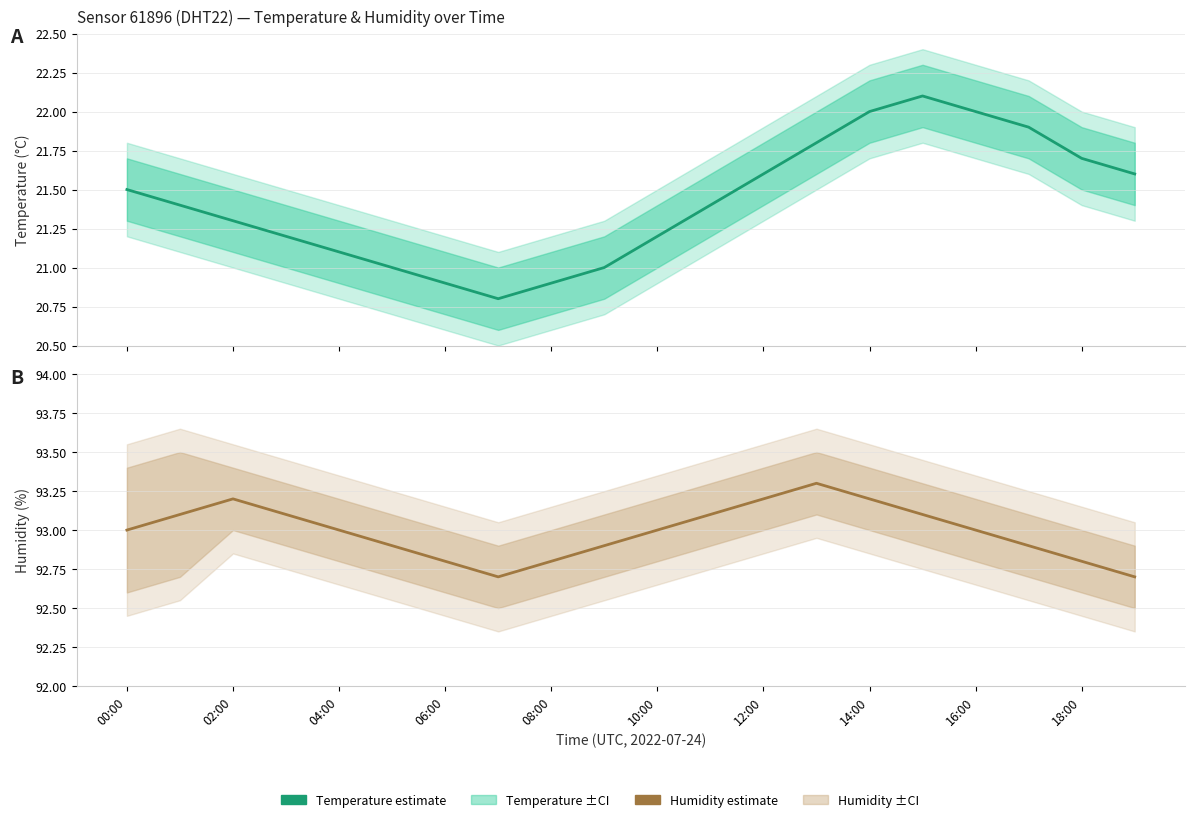

How many values in the Temperature (estimate) series are below 21?

3